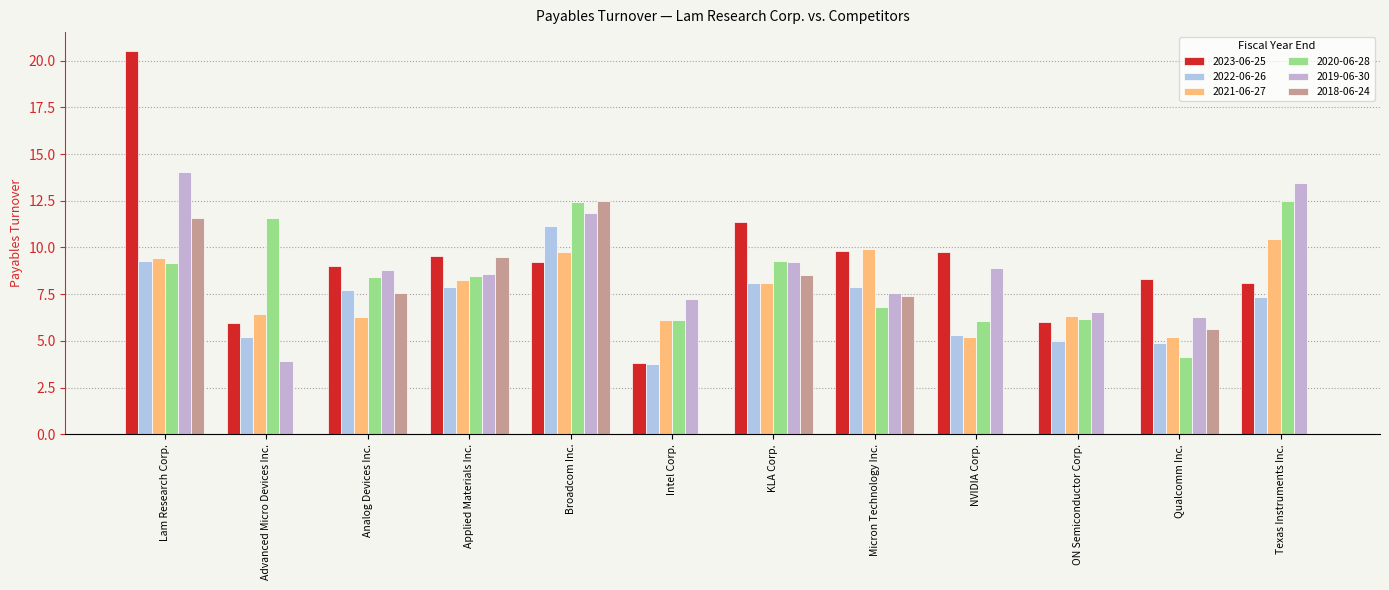

Reading left to right, what are all the values shown in this chart?

2023-06-25: 20.5	6.0	9.0	9.6	9.2	3.8	11.4	9.8	9.7	6.0	8.3	8.1
2022-06-26: 9.2	5.2	7.7	7.9	11.1	3.8	8.1	7.9	5.3	5.0	4.9	7.3
2021-06-27: 9.4	6.4	6.3	8.2	9.8	6.1	8.1	9.9	5.2	6.3	5.2	10.4
2020-06-28: 9.2	11.6	8.4	8.5	12.4	6.1	9.3	6.8	6.0	6.2	4.1	12.5
2019-06-30: 14.1	3.9	8.8	8.6	11.8	7.2	9.2	7.6	8.9	6.5	6.3	13.4
2018-06-24: 11.6	0.0	7.5	9.5	12.5	0.0	8.6	7.4	0.0	0.0	5.6	0.0